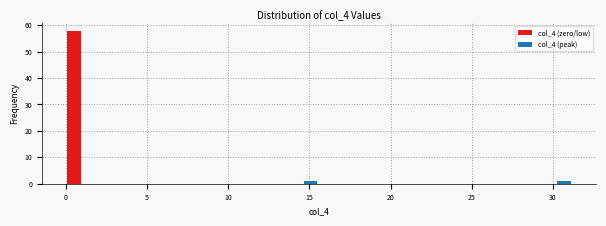

Around what value on the x-axis is the tallest bar? Give the approximate position of its centre, as read against the axis.

0.5